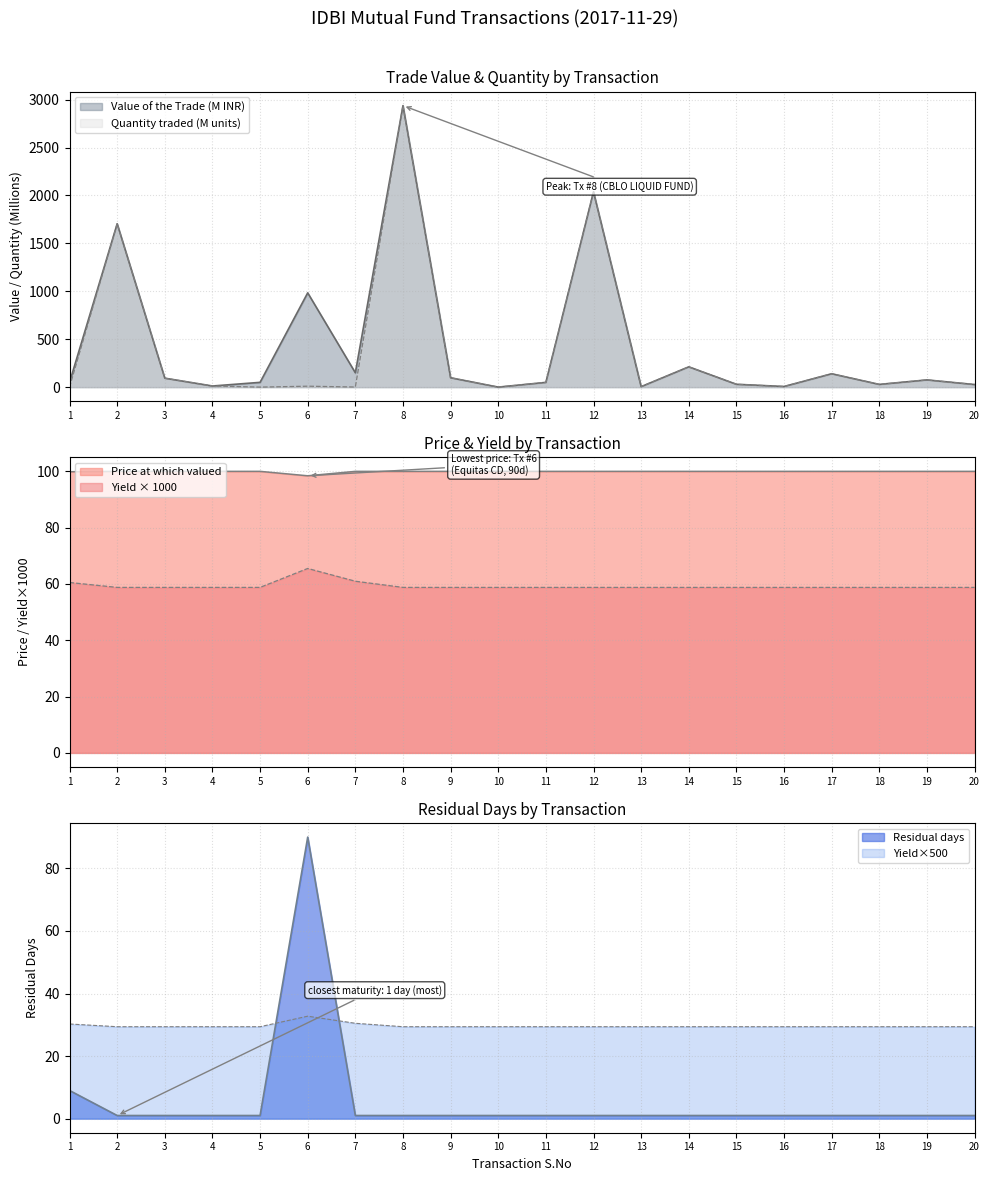

True or false: Quantity traded has more than 0 points higher than both neighbors.

True